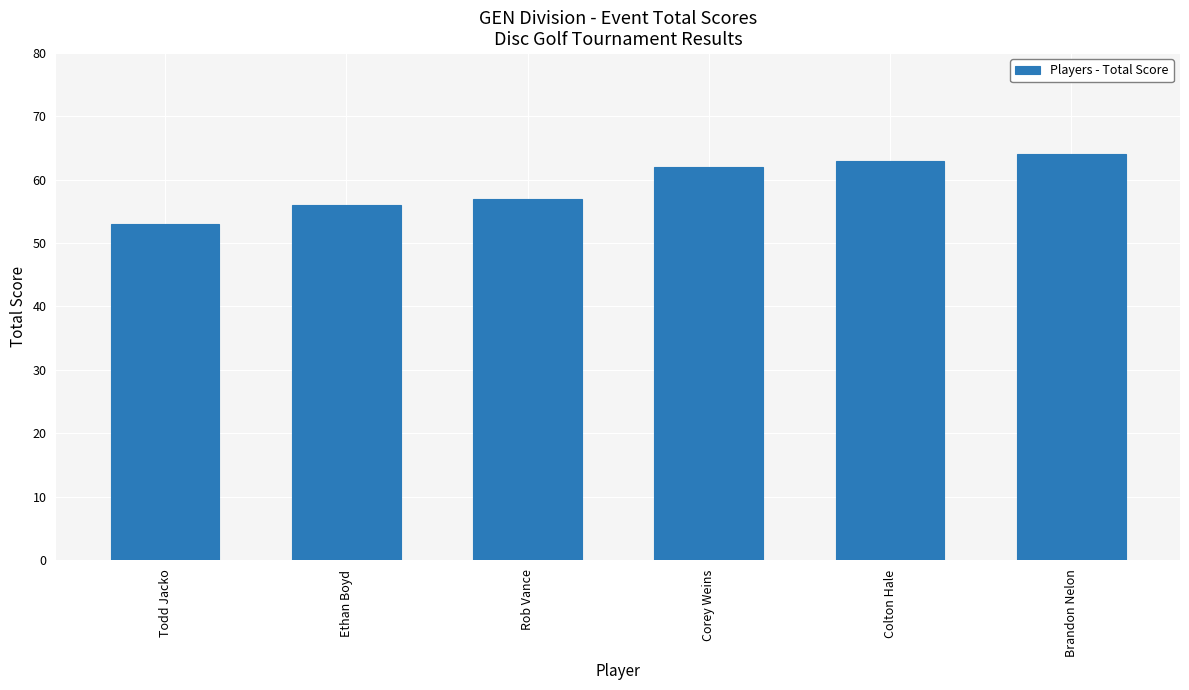

The chart shows a value of 91 at Colton Hale. True or false?

False